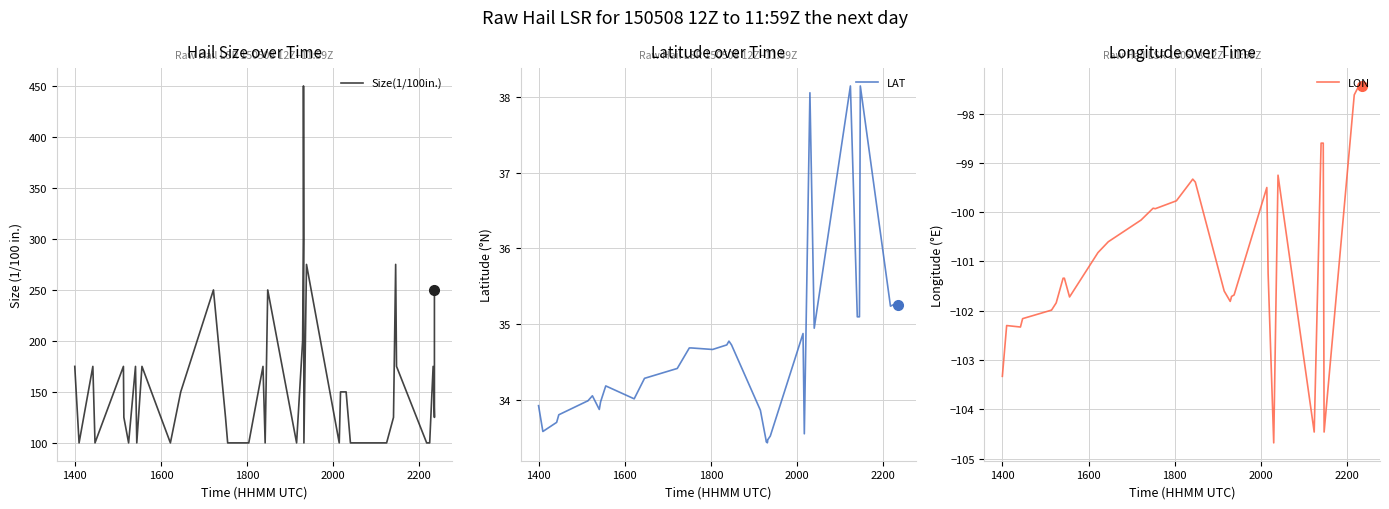

What is the lowest value of the Size(1/100in.) series?

100.0